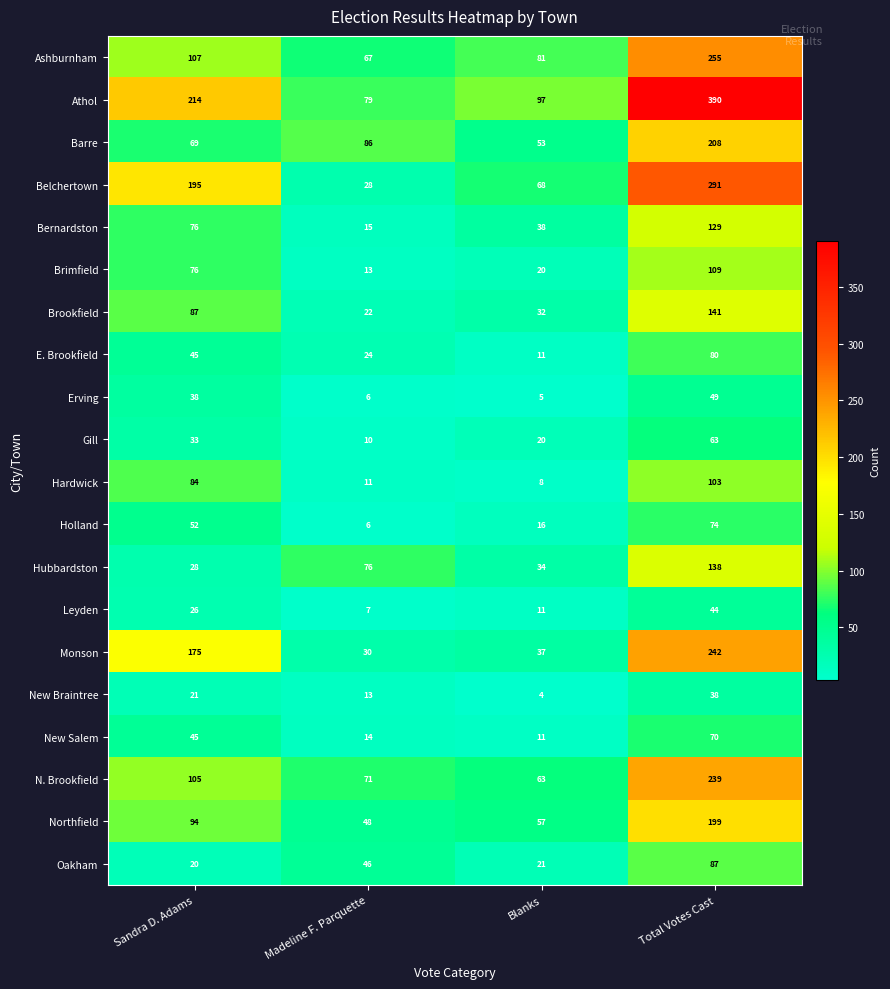

Where is Ashburnham nearest to the value 161?

Sandra D. Adams